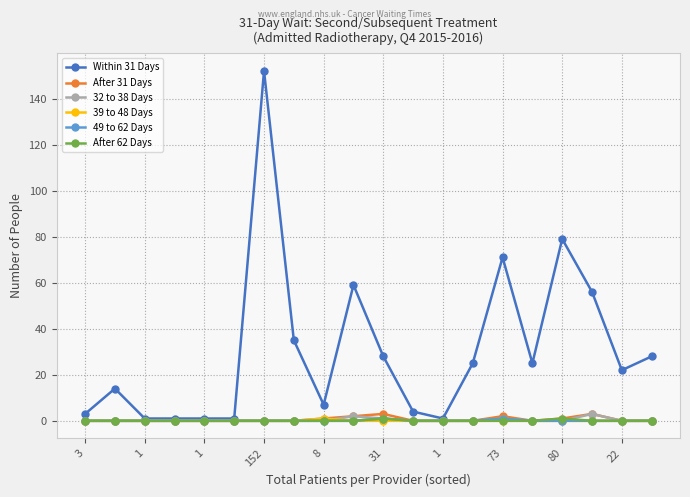

Reading left to right, what are all the values shown in this chart?

Within 31 Days: 3	14	1	1	1	1	152	35	7	59	28	4	1	25	71	25	79	56	22	28
After 31 Days: 0	0	0	0	0	0	0	0	1	2	3	0	0	0	2	0	1	3	0	0
32 to 38 Days: 0	0	0	0	0	0	0	0	0	2	1	0	0	0	1	0	0	3	0	0
39 to 48 Days: 0	0	0	0	0	0	0	0	1	0	0	0	0	0	0	0	0	0	0	0
49 to 62 Days: 0	0	0	0	0	0	0	0	0	0	1	0	0	0	1	0	0	0	0	0
After 62 Days: 0	0	0	0	0	0	0	0	0	0	1	0	0	0	0	0	1	0	0	0